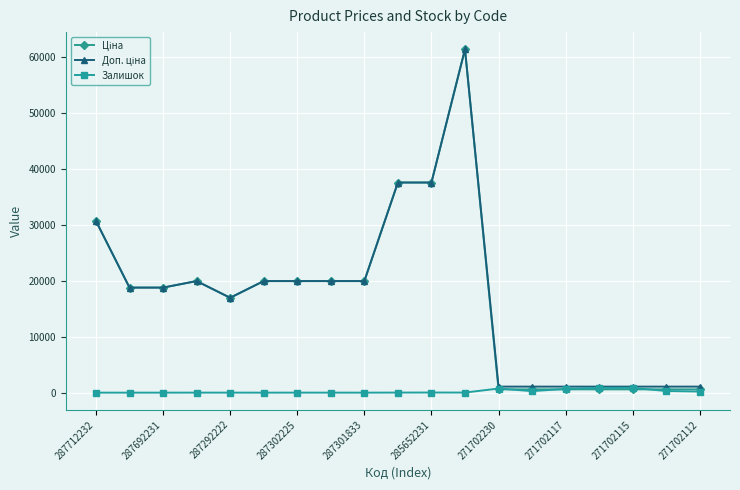

What is the maximum value shown in the chart?

61434.3